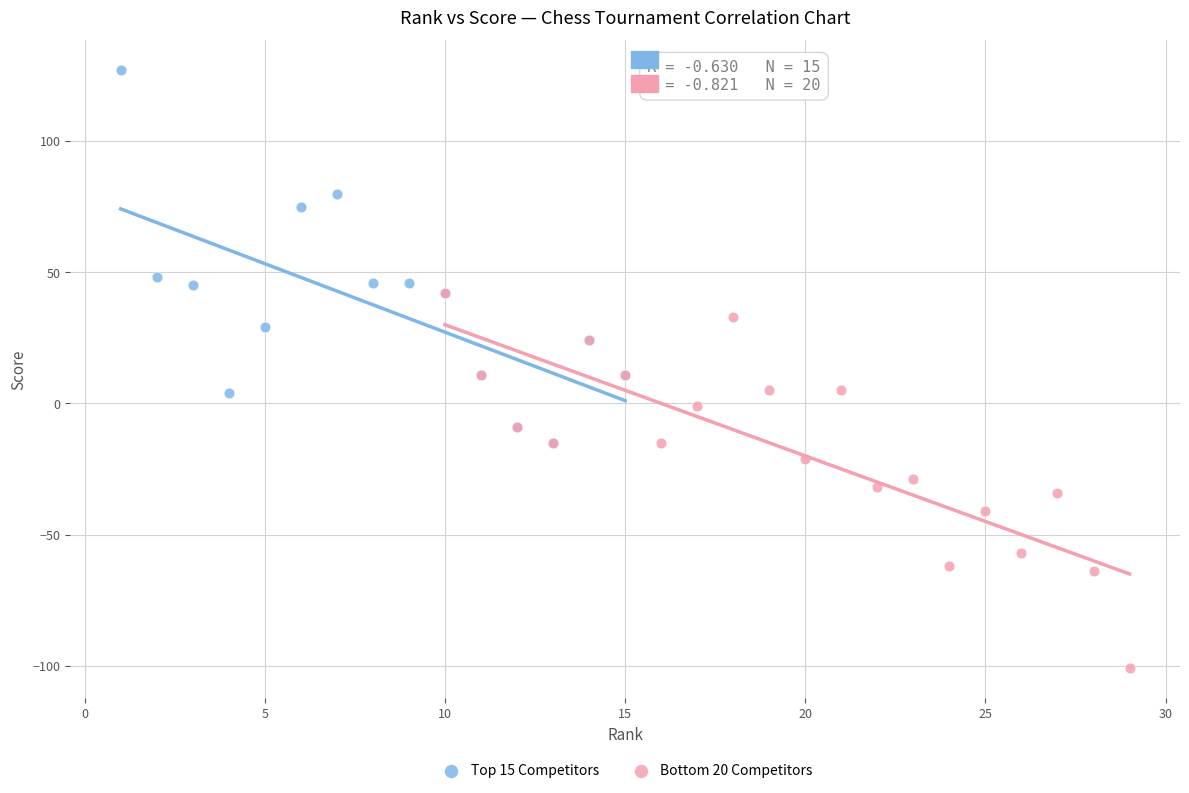

What are all the series names shown in the legend?

Top 15 Competitors, Bottom 20 Competitors